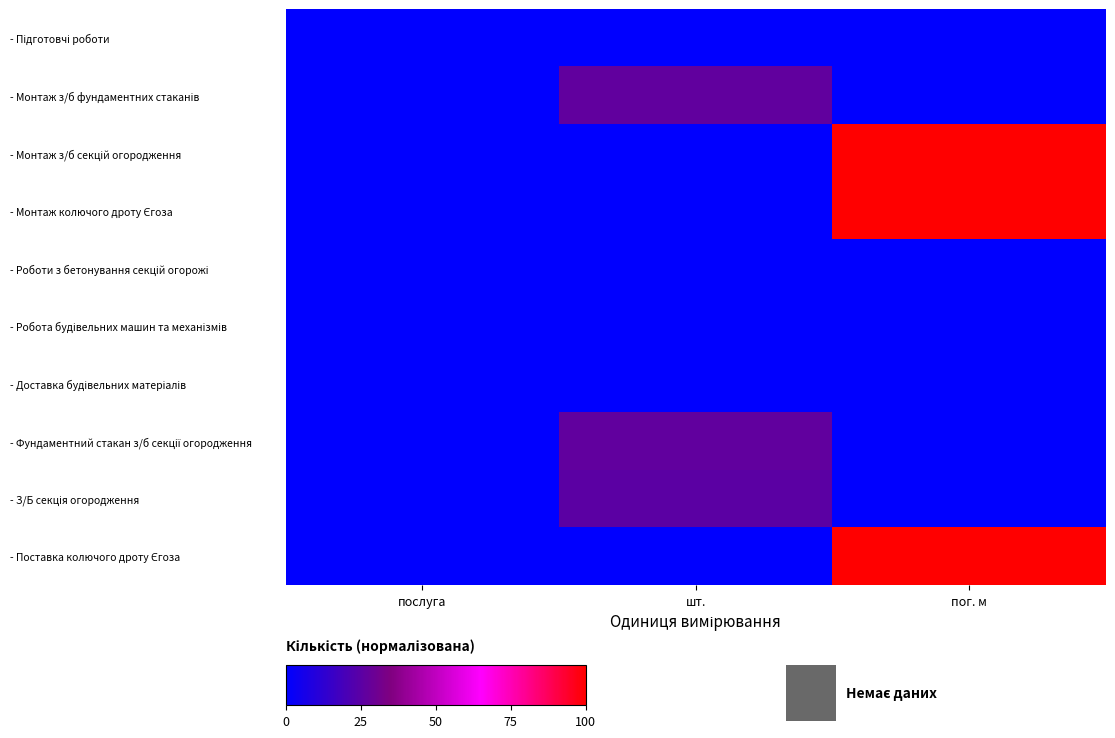

Between шт. and послуга, which is larger?

послуга